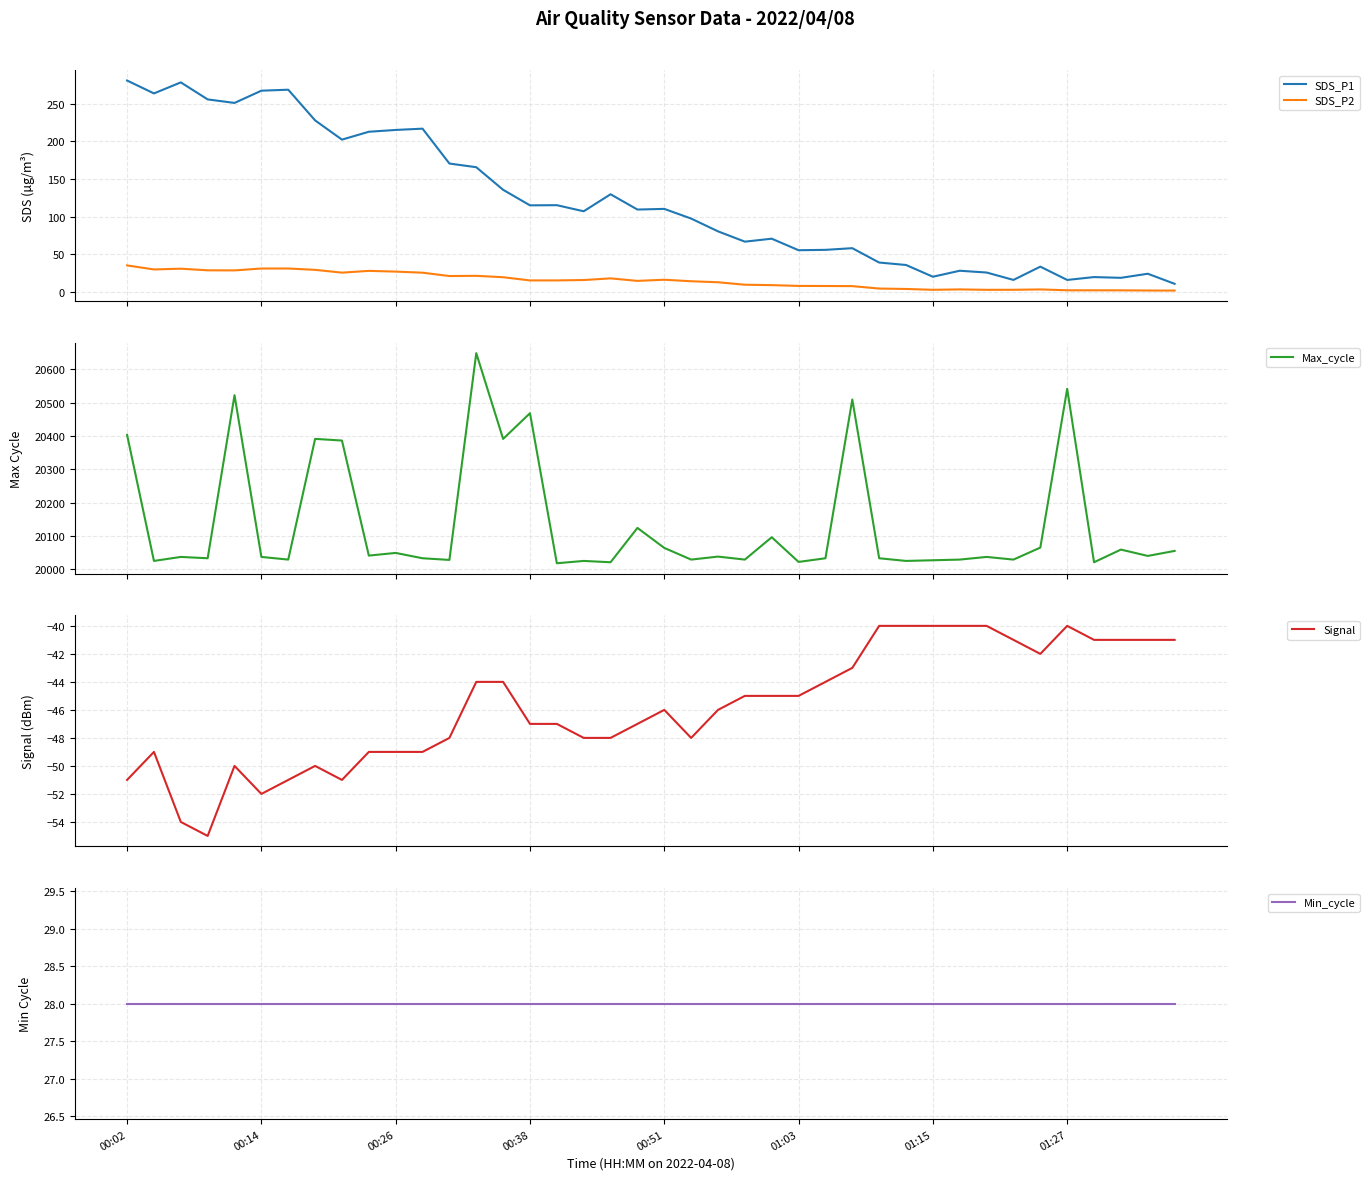

True or false: Max_cycle and Signal intersect in this chart.

False